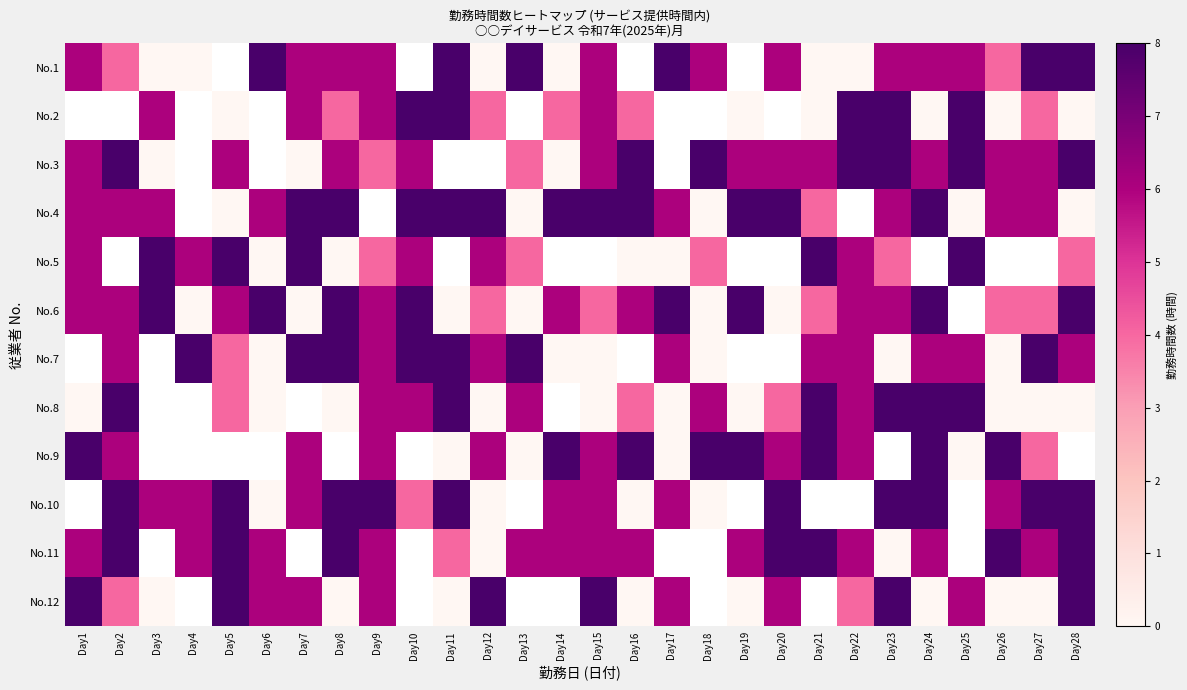

Is the value of No.7 at Day4 greater than the value of No.11 at Day24?

Yes